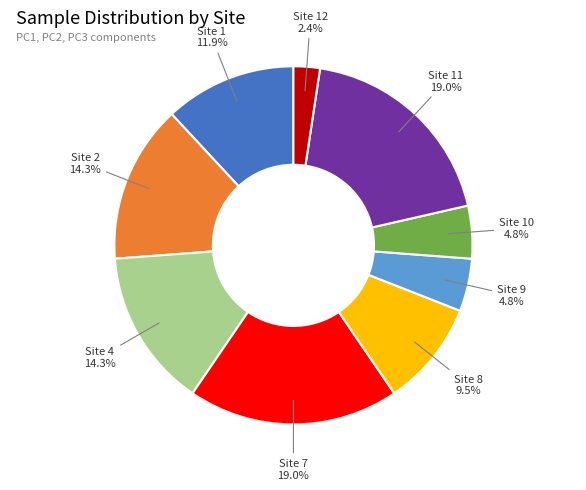

Which slice is the smallest?

Site 12